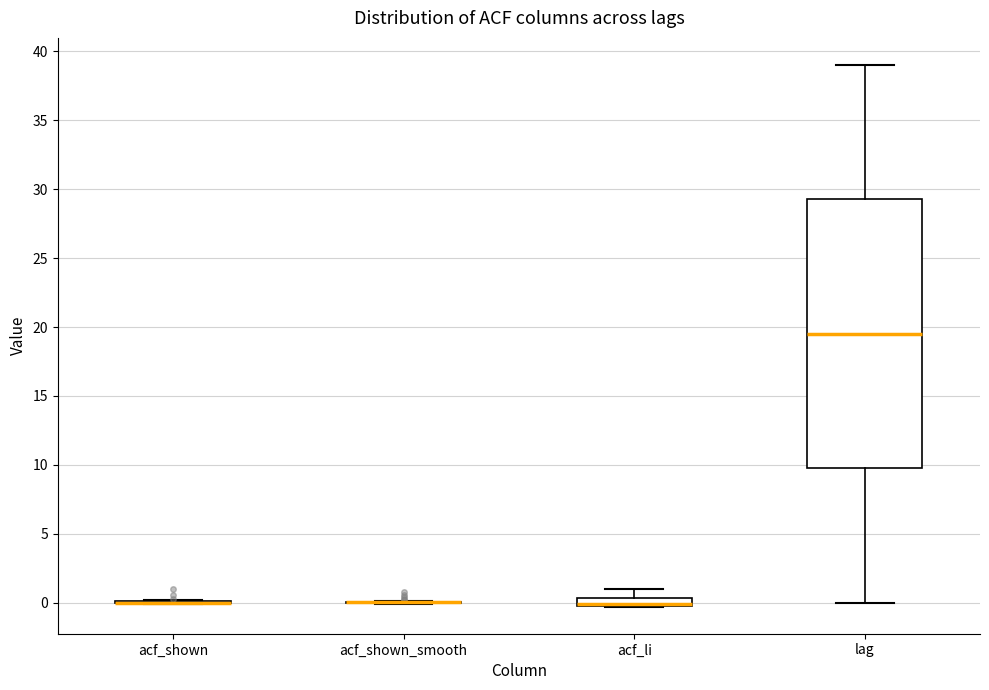

Comparing the boxes themselves (not the whiskers), which one is the tallest?

lag